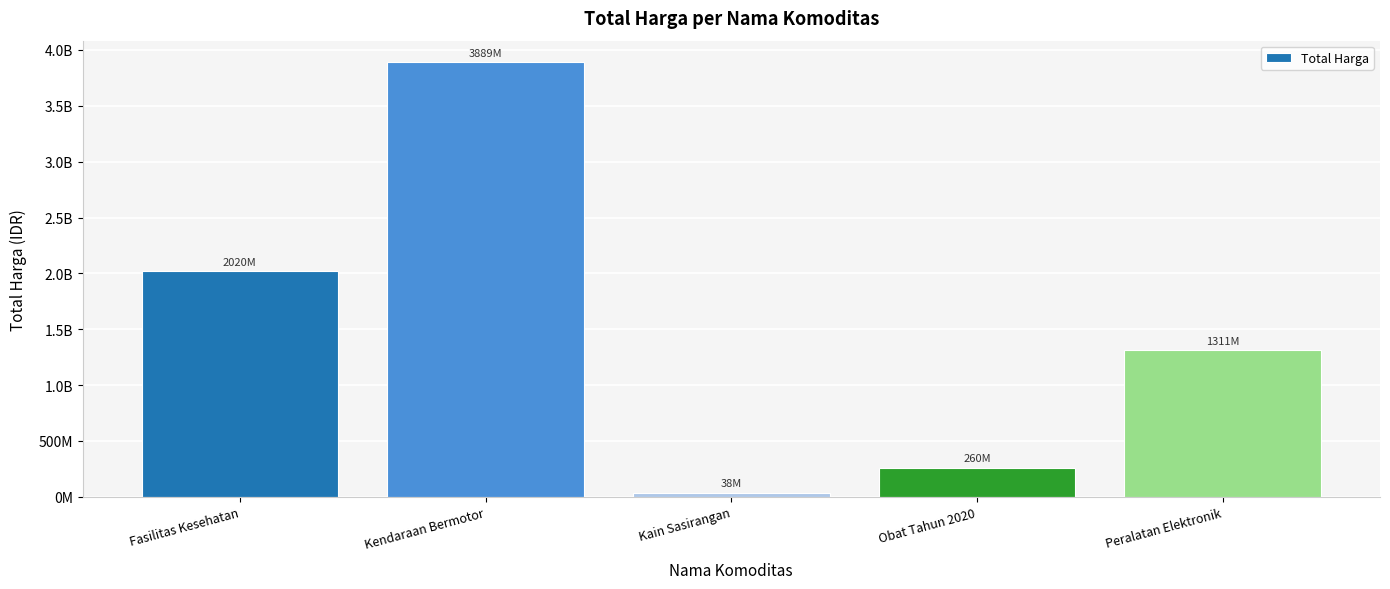

What is the sum of the values at Kendaraan Bermotor and Peralatan Elektronik?

5199784900